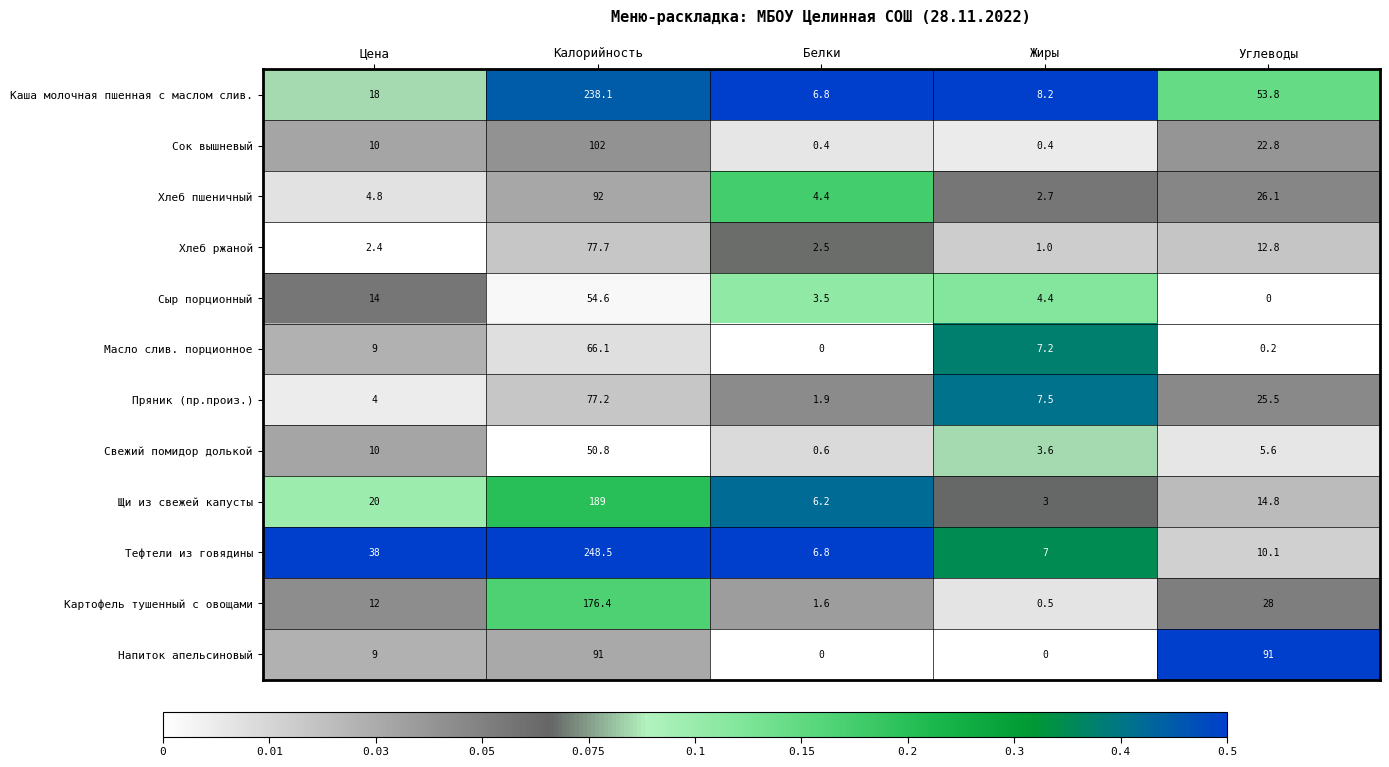

What is the sum of all Сок вышневый values?

135.6